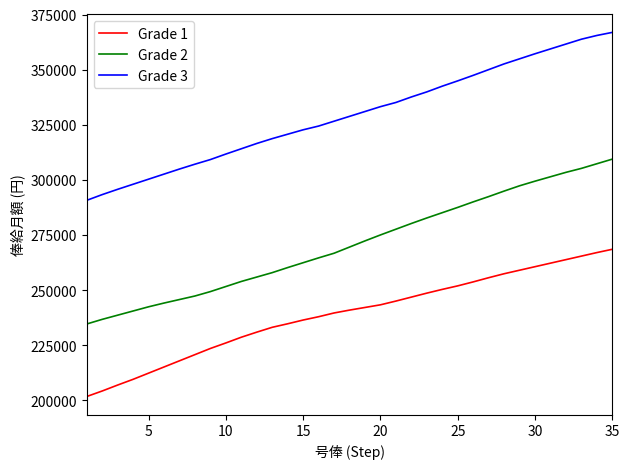

What is the difference between the maximum and minimum values in the Grade 3 series?

76200